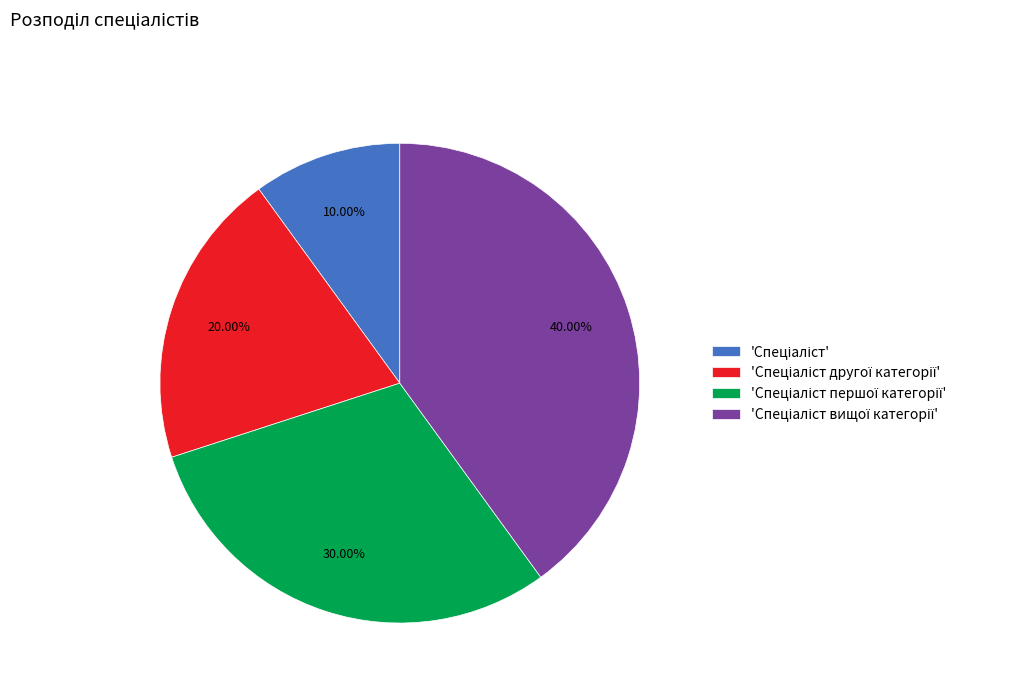

Is there a majority slice in this chart?

No